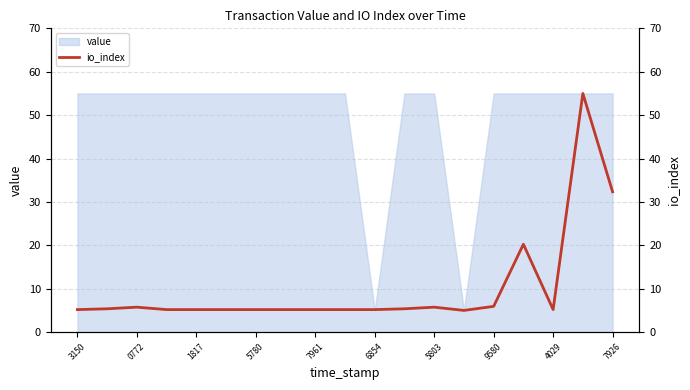

The value series shows 55 at 7961. True or false?

True